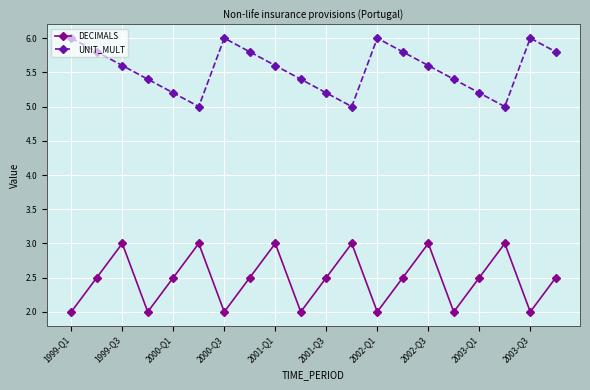

In DECIMALS, how many points are higher than both neighbors (excluding endpoints)?

6